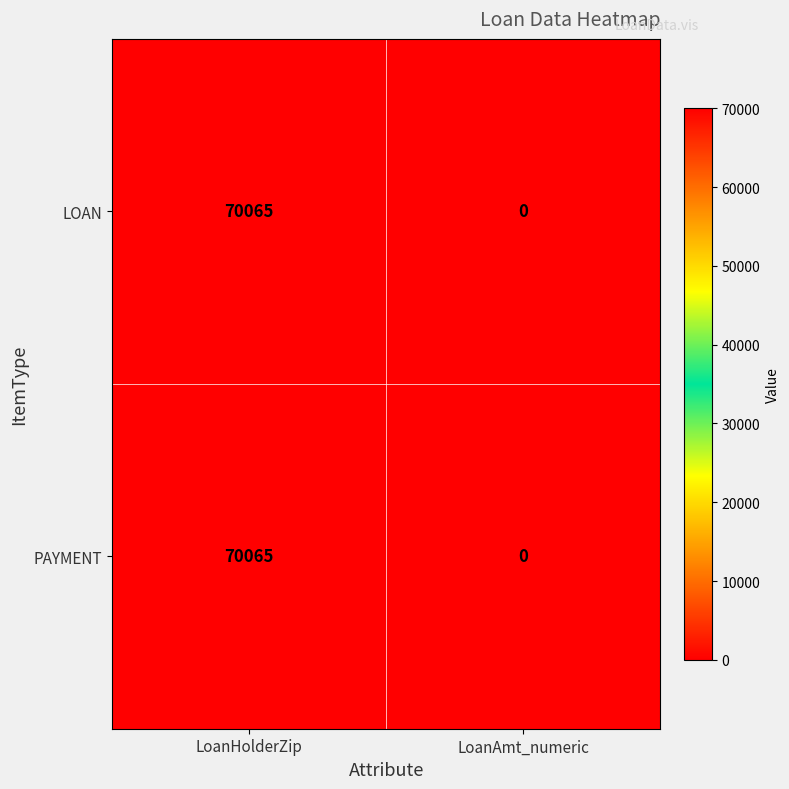

What is the difference between the maximum and minimum values in the LOAN series?

70065